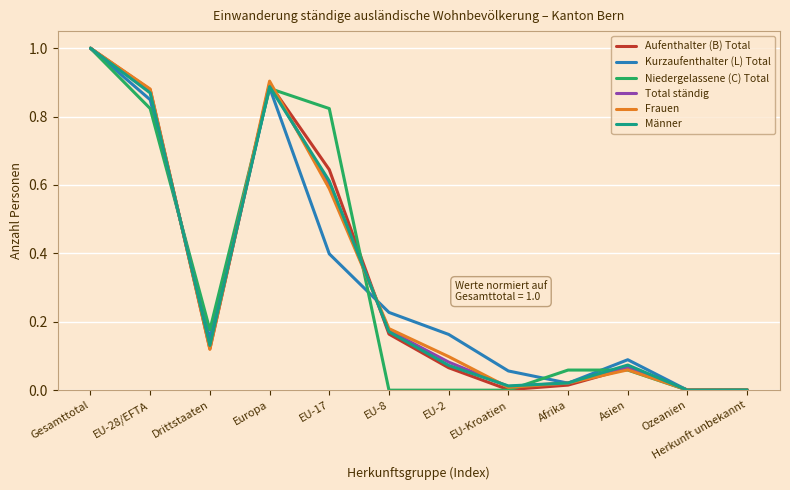

What position from the right is EU-8?

7